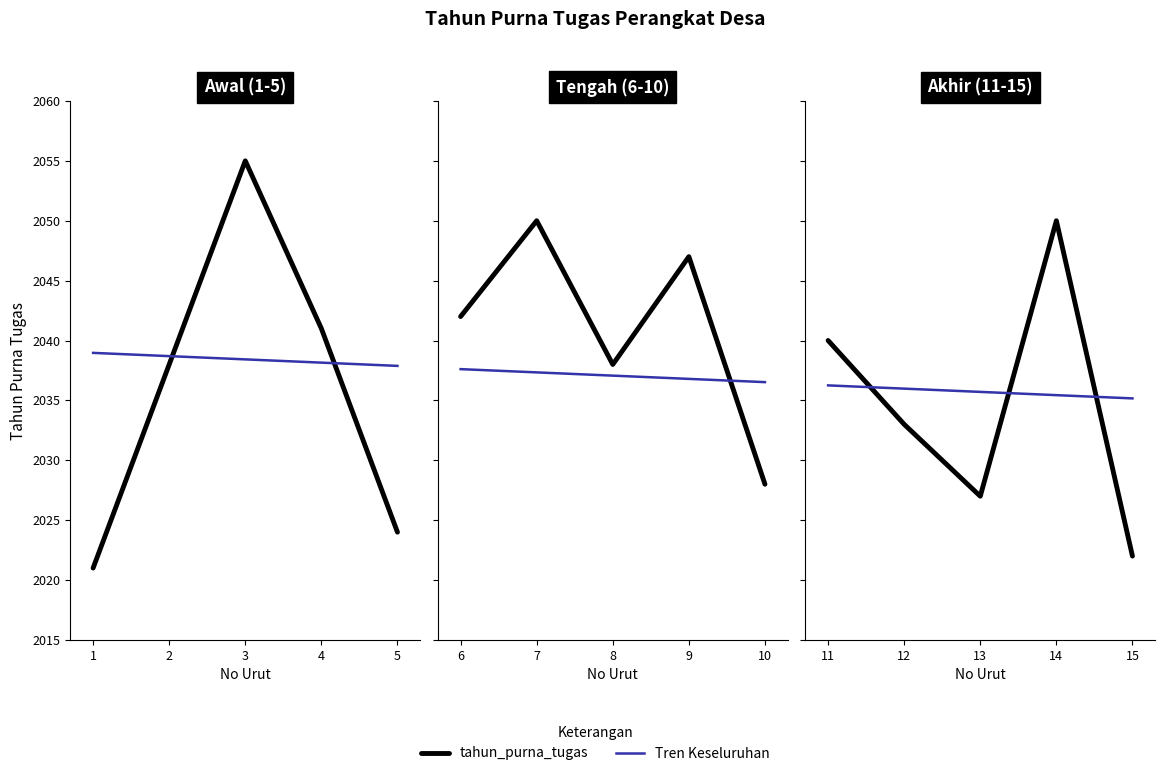

What are all the series names shown in the legend?

tahun_purna_tugas, Tren Keseluruhan